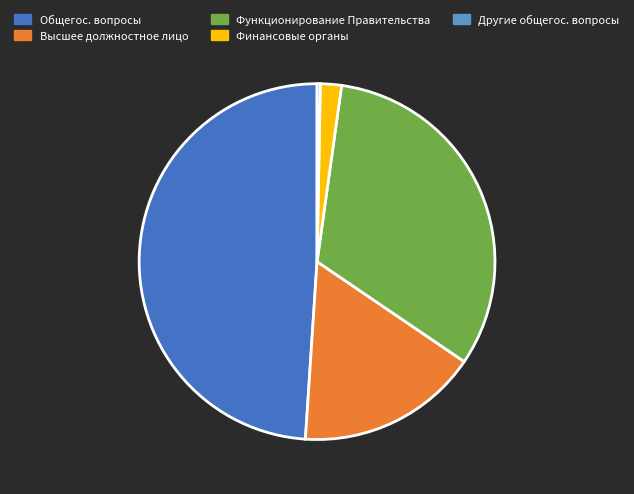

How many segments does this pie chart have?

5